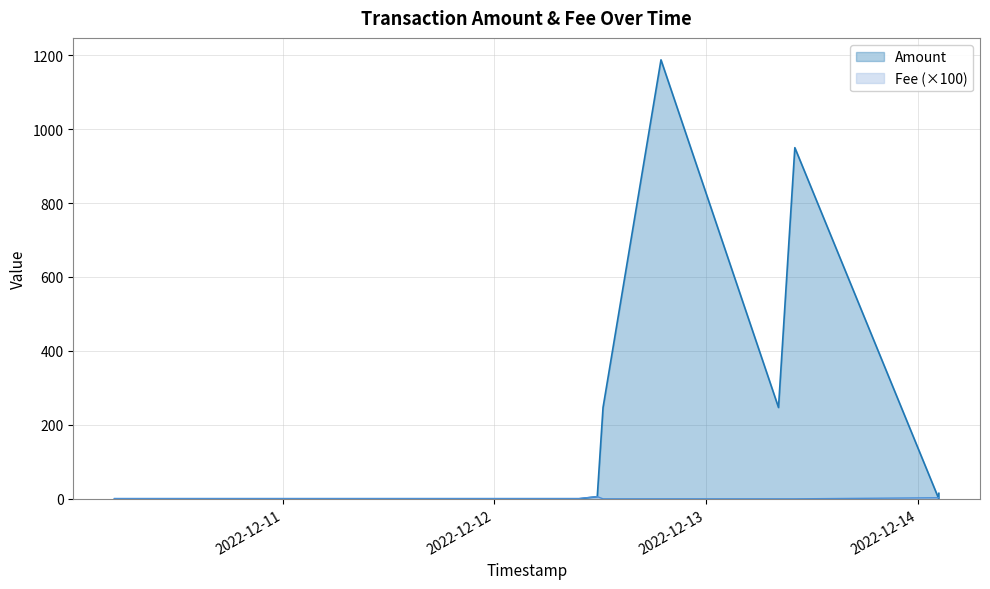

At which label is Fee closest to 0?

2022-12-13 10:04:52